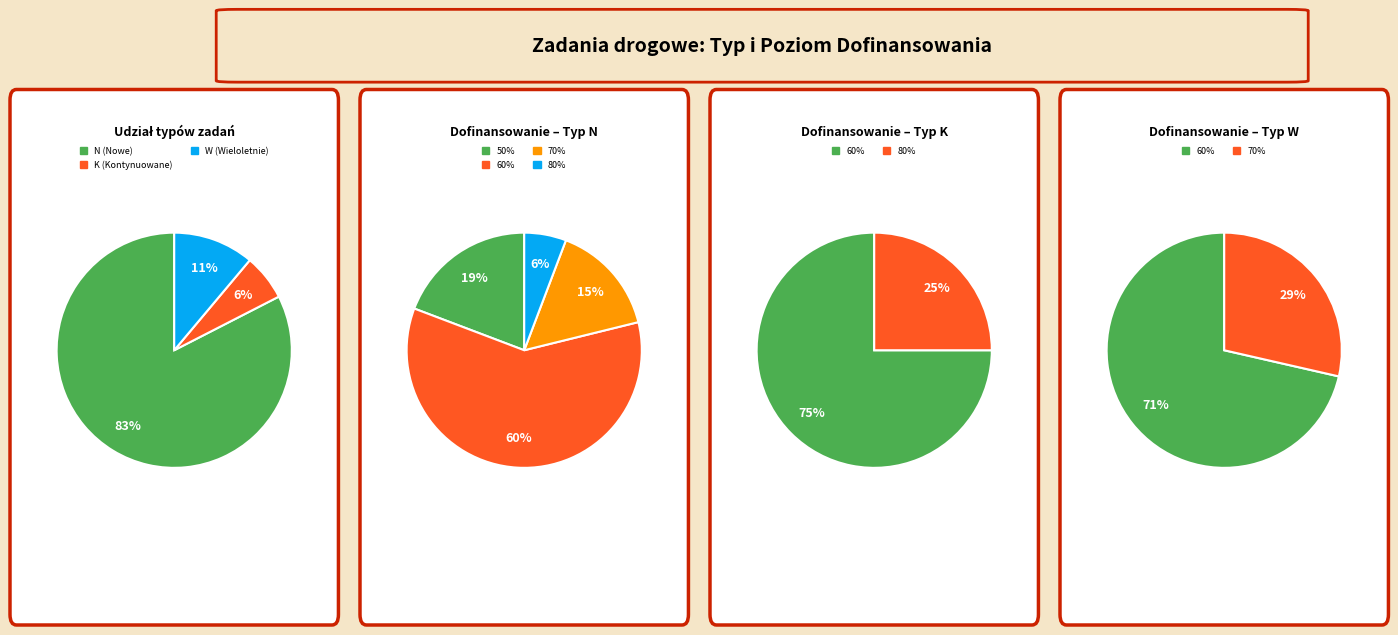

Is it true that 1 is 1% of the pie?

False